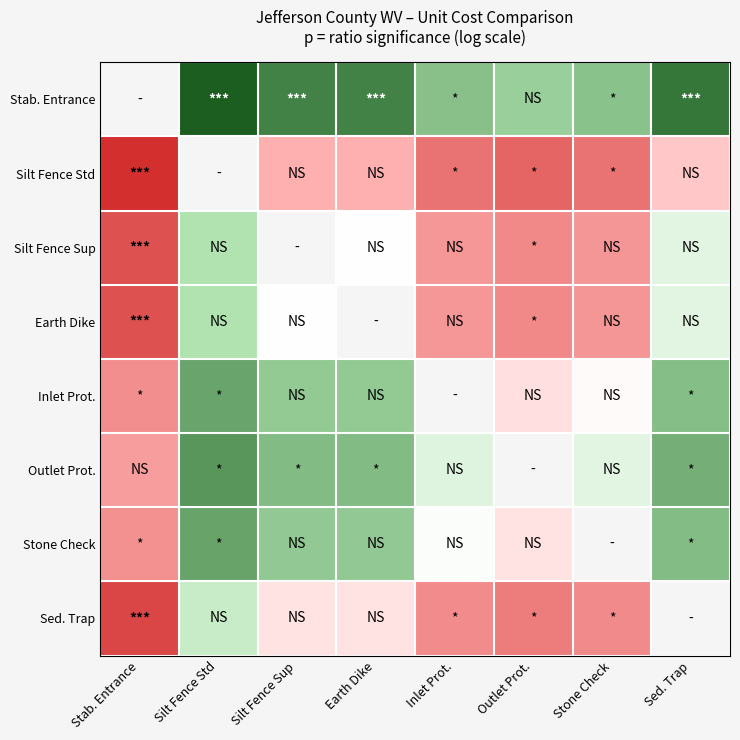

The value of Outlet Prot. at Stab. Entrance is -1.4. True or false?

False